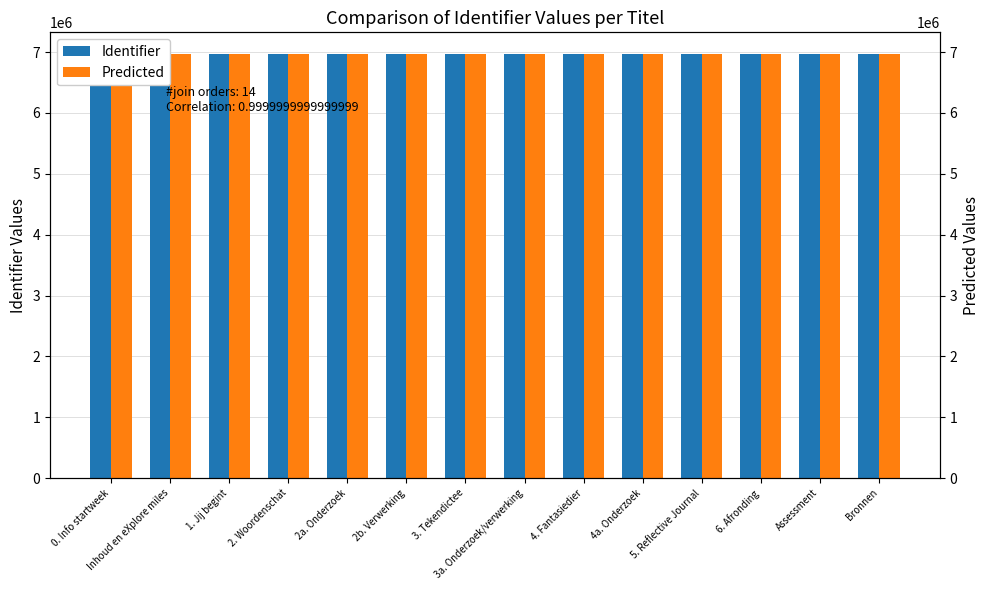

What is the label of the 13th bar from the right?

Inhoud en eXplore miles